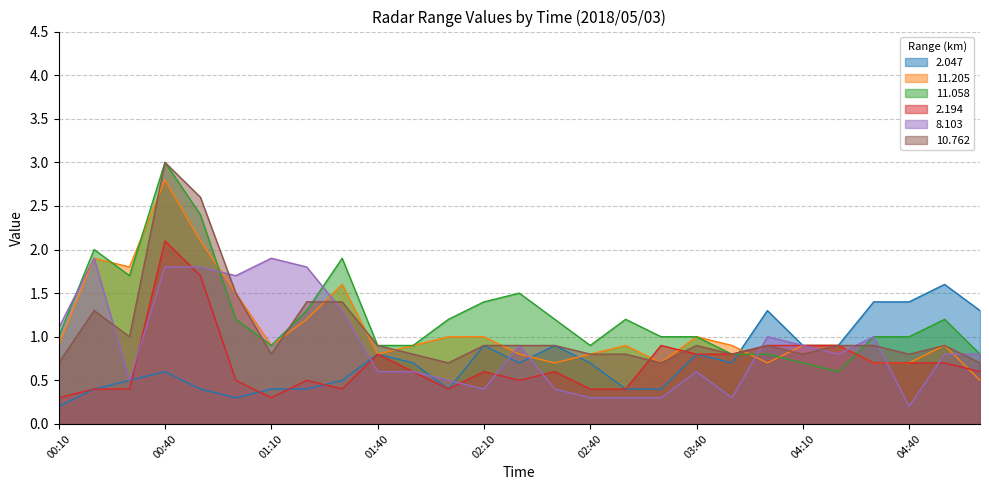

Reading left to right, what are all the values shown in this chart?

2.047: 00:10=0.2	00:20=0.4	00:30=0.5	00:40=0.6	00:50=0.4	01:00=0.3	01:10=0.4	01:20=0.4	01:30=0.5	01:40=0.8	01:50=0.7	02:00=0.4	02:10=0.9	02:20=0.7	02:30=0.9	02:40=0.7	03:20=0.4	03:30=0.4	03:40=0.8	03:50=0.7	04:00=1.3	04:10=0.9	04:20=0.9	04:30=1.4	04:40=1.4	04:50=1.6	05:00=1.3
11.205: 00:10=0.9	00:20=1.9	00:30=1.8	00:40=2.8	00:50=2.1	01:00=1.5	01:10=0.9	01:20=1.2	01:30=1.6	01:40=0.8	01:50=0.9	02:00=1.0	02:10=1.0	02:20=0.8	02:30=0.7	02:40=0.8	03:20=0.9	03:30=0.7	03:40=1.0	03:50=0.9	04:00=0.7	04:10=0.9	04:20=0.9	04:30=0.7	04:40=0.7	04:50=0.9	05:00=0.5
11.058: 00:10=1.0	00:20=2.0	00:30=1.7	00:40=3.0	00:50=2.4	01:00=1.2	01:10=0.9	01:20=1.3	01:30=1.9	01:40=0.9	01:50=0.9	02:00=1.2	02:10=1.4	02:20=1.5	02:30=1.2	02:40=0.9	03:20=1.2	03:30=1.0	03:40=1.0	03:50=0.8	04:00=0.8	04:10=0.7	04:20=0.6	04:30=1.0	04:40=1.0	04:50=1.2	05:00=0.8
2.194: 00:10=0.3	00:20=0.4	00:30=0.4	00:40=2.1	00:50=1.7	01:00=0.5	01:10=0.3	01:20=0.5	01:30=0.4	01:40=0.8	01:50=0.6	02:00=0.4	02:10=0.6	02:20=0.5	02:30=0.6	02:40=0.4	03:20=0.4	03:30=0.9	03:40=0.8	03:50=0.8	04:00=0.9	04:10=0.9	04:20=0.9	04:30=0.7	04:40=0.7	04:50=0.7	05:00=0.6
8.103: 00:10=1.1	00:20=1.9	00:30=0.5	00:40=1.8	00:50=1.8	01:00=1.7	01:10=1.9	01:20=1.8	01:30=1.3	01:40=0.6	01:50=0.6	02:00=0.5	02:10=0.4	02:20=0.9	02:30=0.4	02:40=0.3	03:20=0.3	03:30=0.3	03:40=0.6	03:50=0.3	04:00=1.0	04:10=0.9	04:20=0.8	04:30=1.0	04:40=0.2	04:50=0.8	05:00=0.8
10.762: 00:10=0.7	00:20=1.3	00:30=1.0	00:40=3.0	00:50=2.6	01:00=1.5	01:10=0.8	01:20=1.4	01:30=1.4	01:40=0.9	01:50=0.8	02:00=0.7	02:10=0.9	02:20=0.9	02:30=0.9	02:40=0.8	03:20=0.8	03:30=0.7	03:40=0.9	03:50=0.8	04:00=0.9	04:10=0.8	04:20=0.9	04:30=0.9	04:40=0.8	04:50=0.9	05:00=0.7